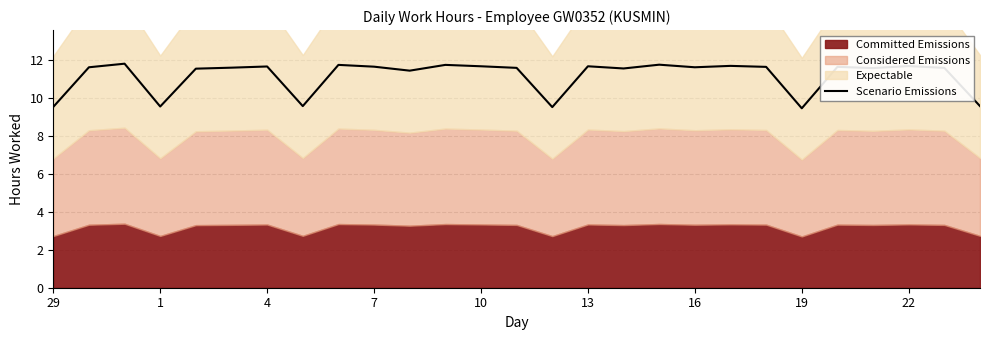

True or false: Scenario Emissions has a value of 14.4 at 29.

False